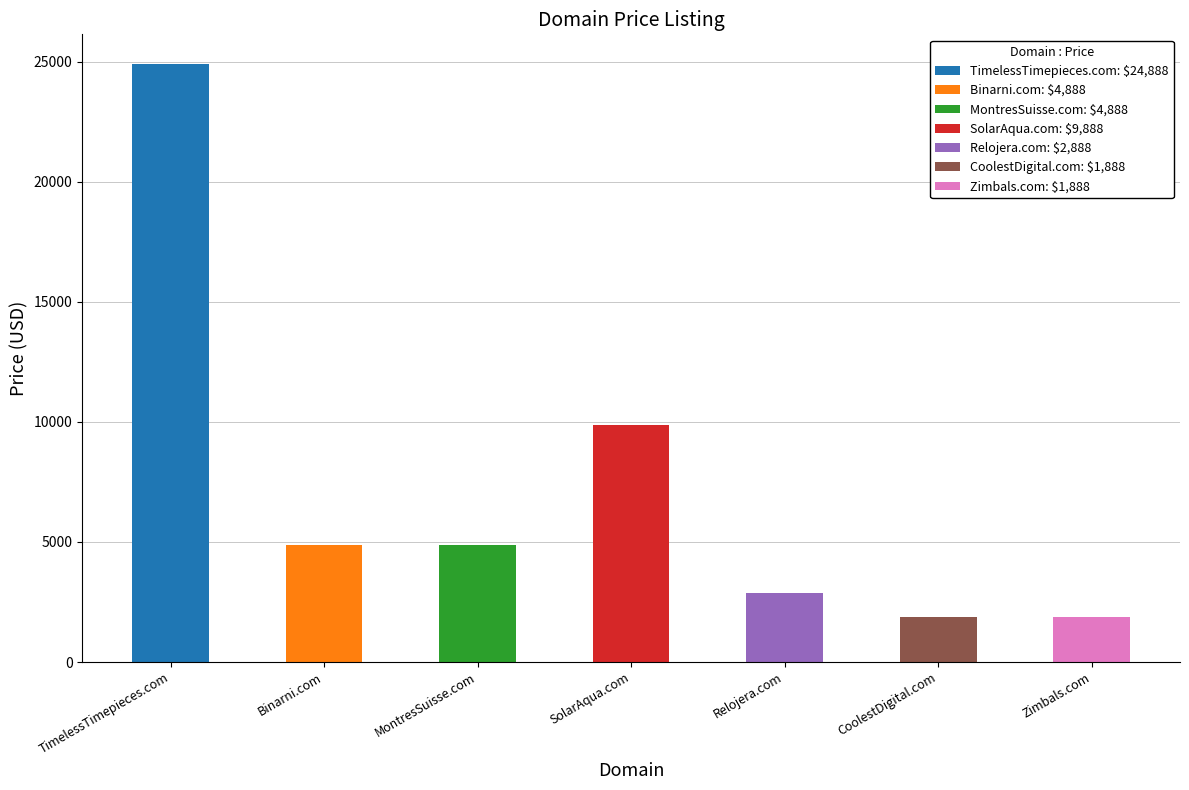

Reading left to right, extract all data points from this chart.

TimelessTimepieces.com=24888	Binarni.com=4888	MontresSuisse.com=4888	SolarAqua.com=9888	Relojera.com=2888	CoolestDigital.com=1888	Zimbals.com=1888